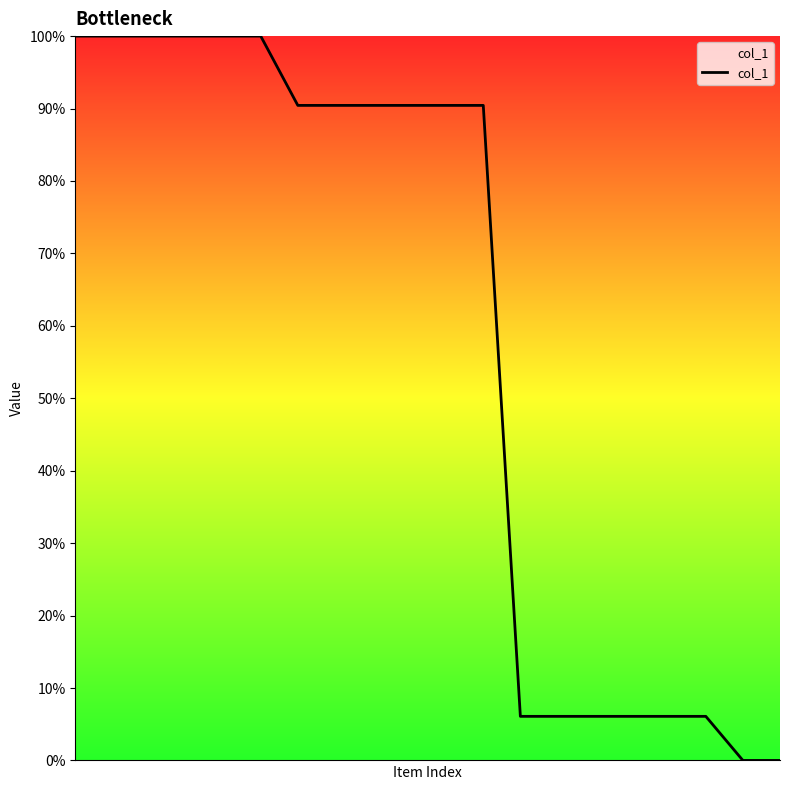

What is the difference between the maximum and minimum values?

100.0